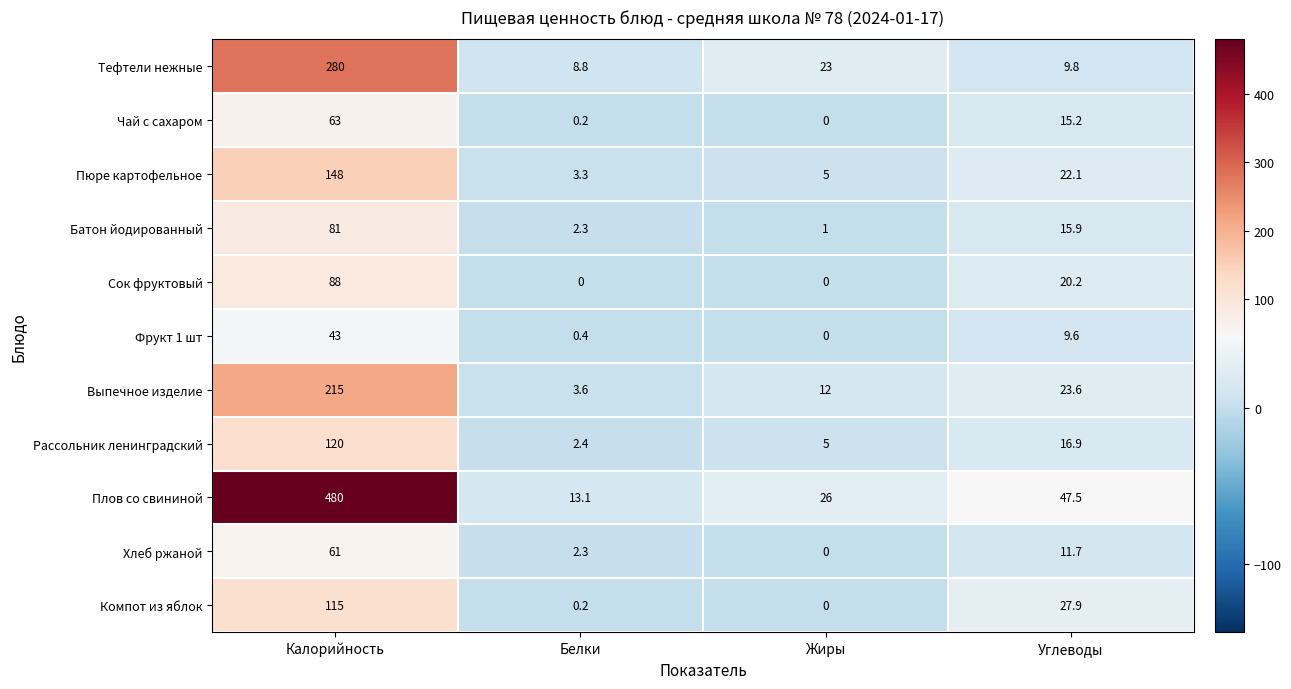

Between Калорийность and Углеводы, which series saw the biggest shift?

Плов со свининой